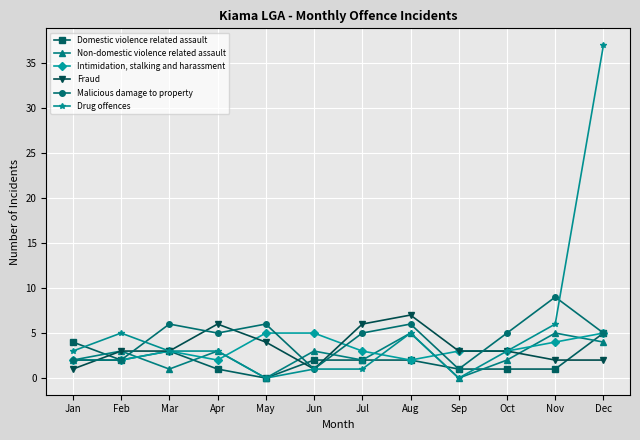

Which series has the largest range (max minus min)?

Drug offences